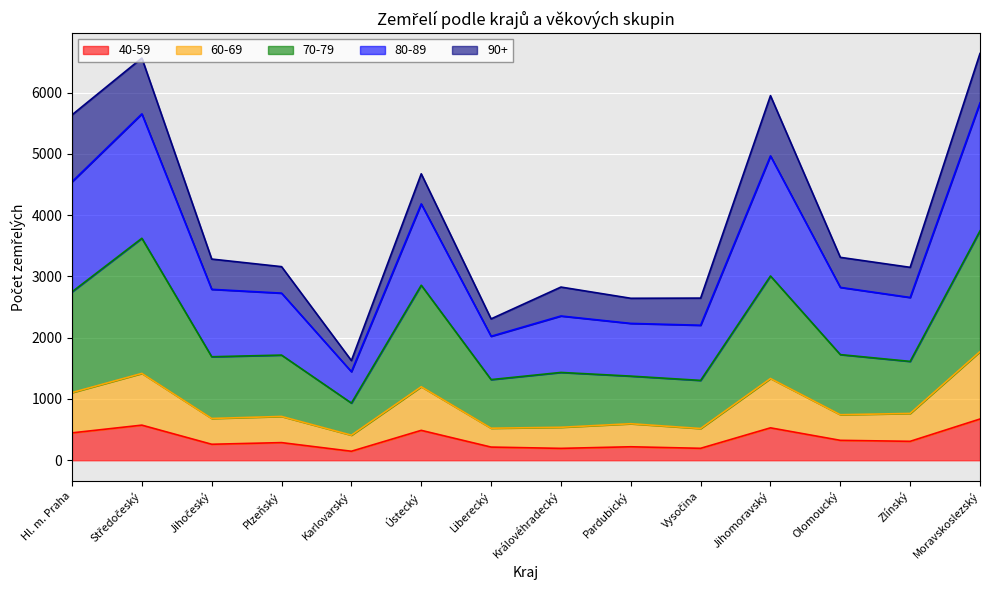

What is the label of the 8th point from the right?

Liberecký